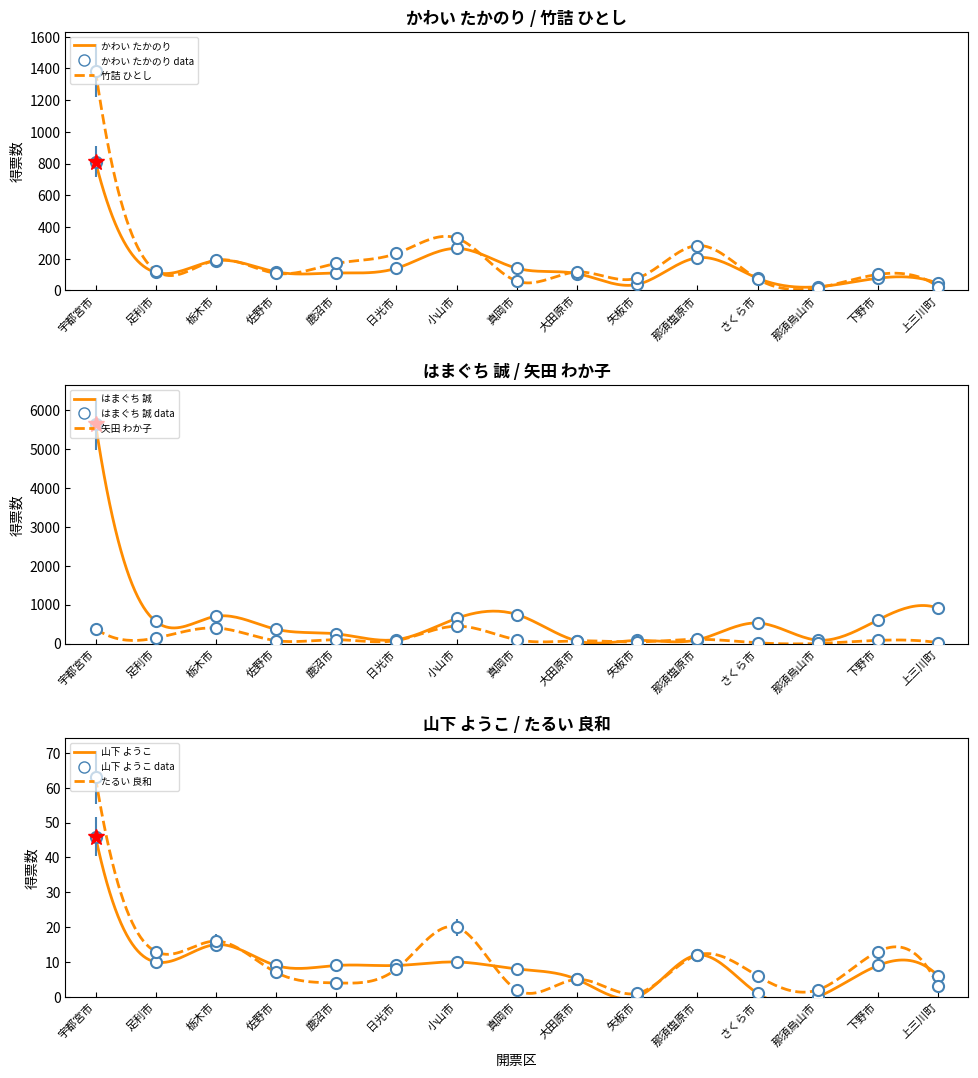

Is it true that たるい 良和 equals 63.0 at 宇都宮市?

True